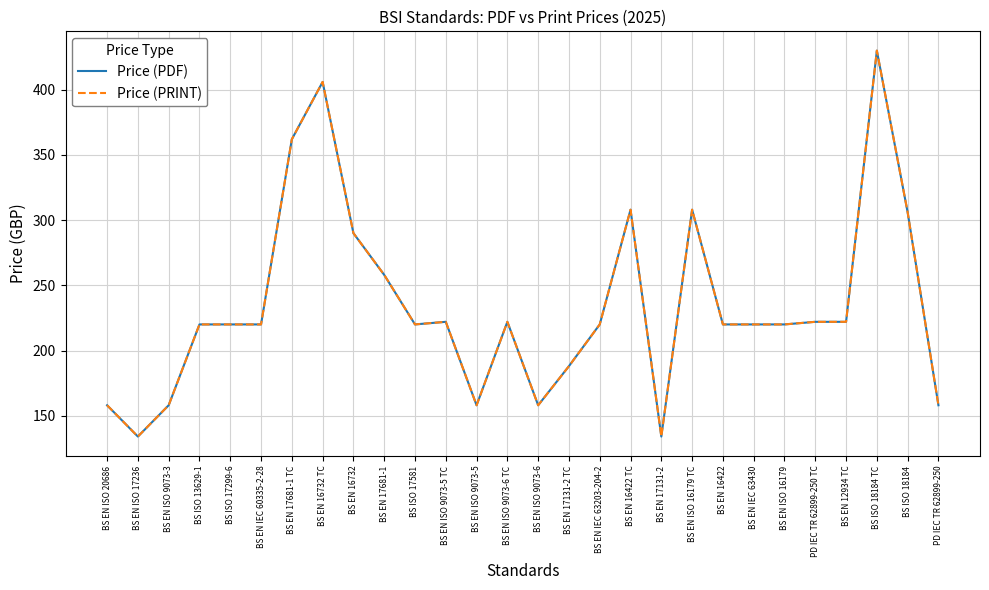

Rank the categories by Price (PRINT) value from highest to lowest.

BS ISO 18184 TC, BS EN 16732 TC, BS EN 17681-1 TC, BS EN 16422 TC, BS EN ISO 16179 TC, BS ISO 18184, BS EN 16732, BS EN 17681-1, BS EN ISO 9073-5 TC, BS EN ISO 9073-6 TC, PD IEC TR 62899-250 TC, BS EN 12934 TC, BS ISO 13629-1, BS ISO 17299-6, BS EN IEC 60335-2-28, BS ISO 17581, BS EN IEC 63203-204-2, BS EN 16422, BS EN IEC 63430, BS EN ISO 16179, BS EN 17131-2 TC, BS EN ISO 20686, BS EN ISO 9073-3, BS EN ISO 9073-5, BS EN ISO 9073-6, PD IEC TR 62899-250, BS EN ISO 17236, BS EN 17131-2